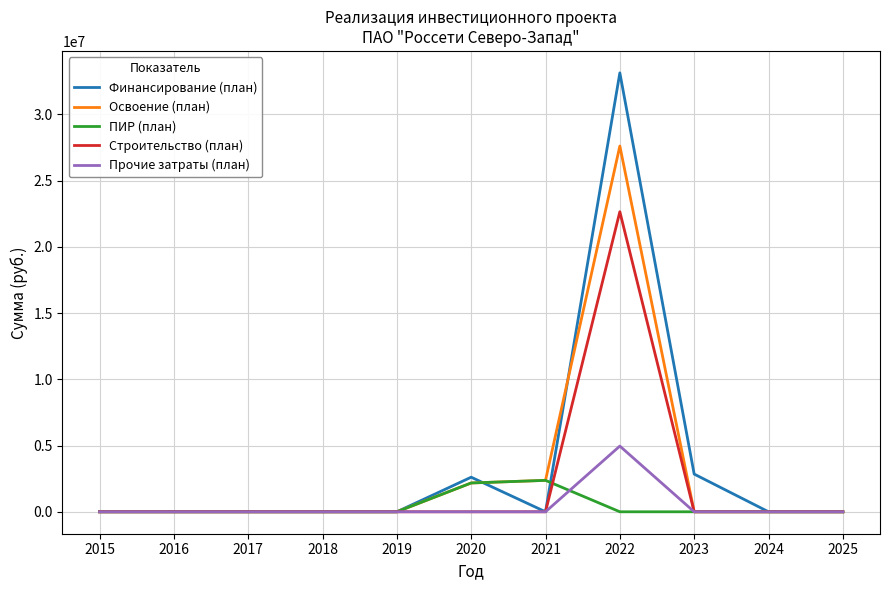

True or false: Строительство (план) has more than 0 points higher than both neighbors.

True